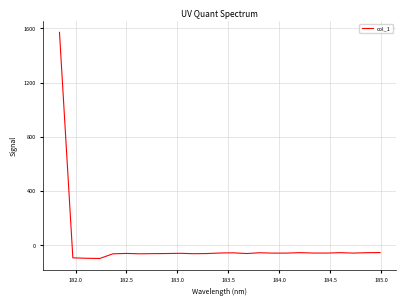

What is the smallest value displayed?

-96.1